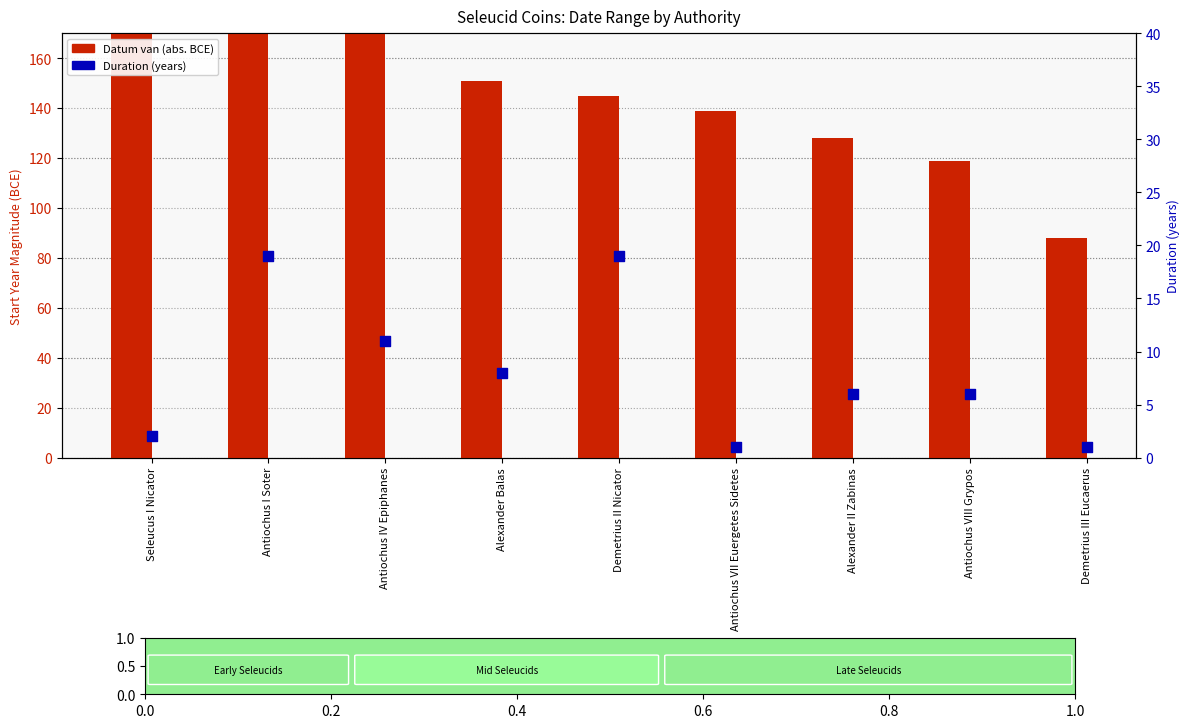

What are all the series names shown in the legend?

Datum van, Duration (years)